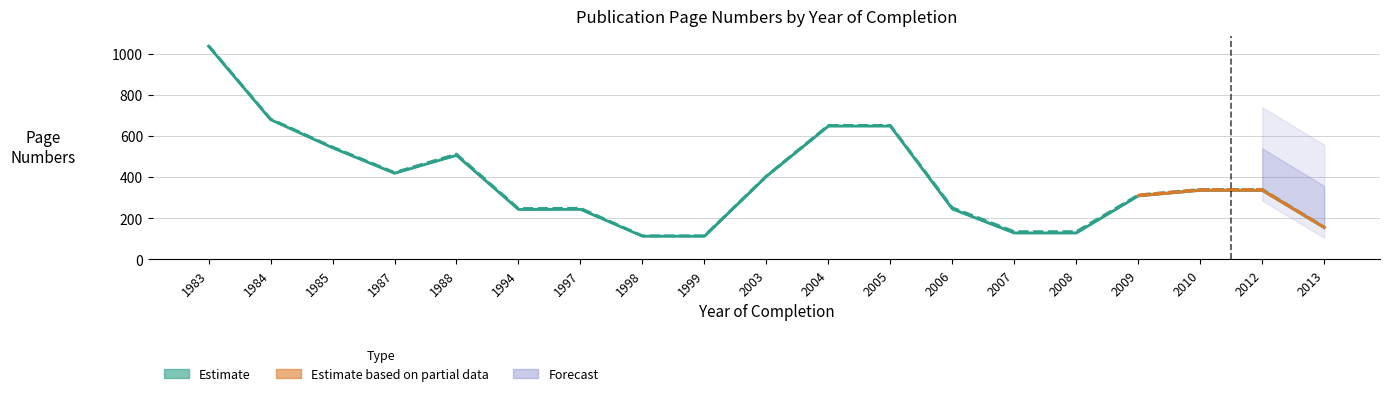

At which label does Letzte Seite (Estimate) first exceed 339?

1983